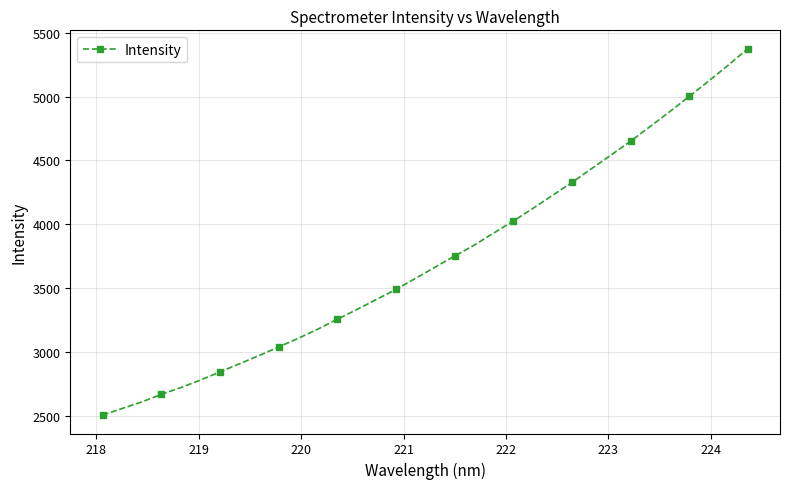

What is the maximum value shown in the chart?

5374.8